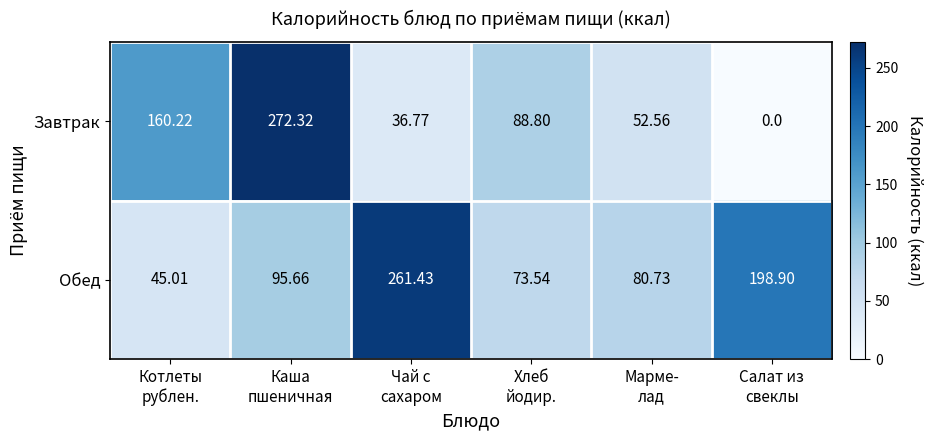

How many series are shown in this chart?

2